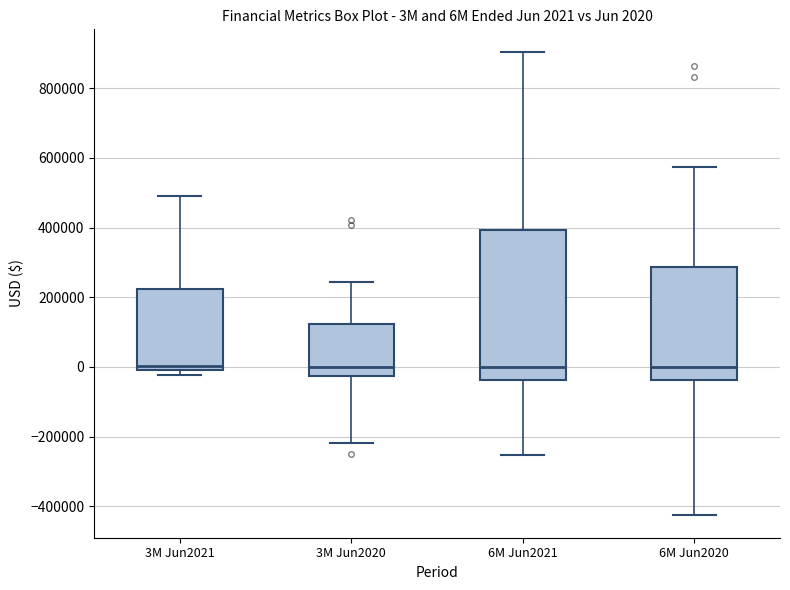

Comparing the boxes themselves (not the whiskers), which one is the tallest?

6M Jun2021